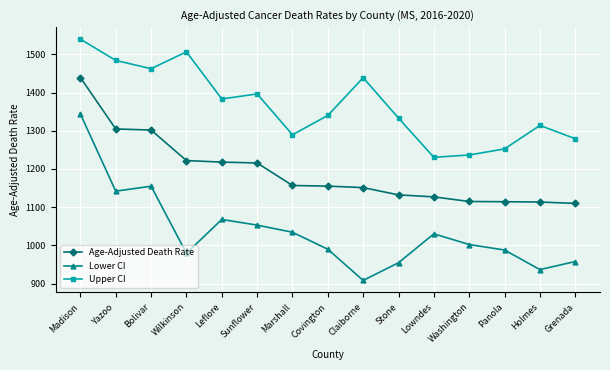

What is the total value across all series at Stone?

3419.6